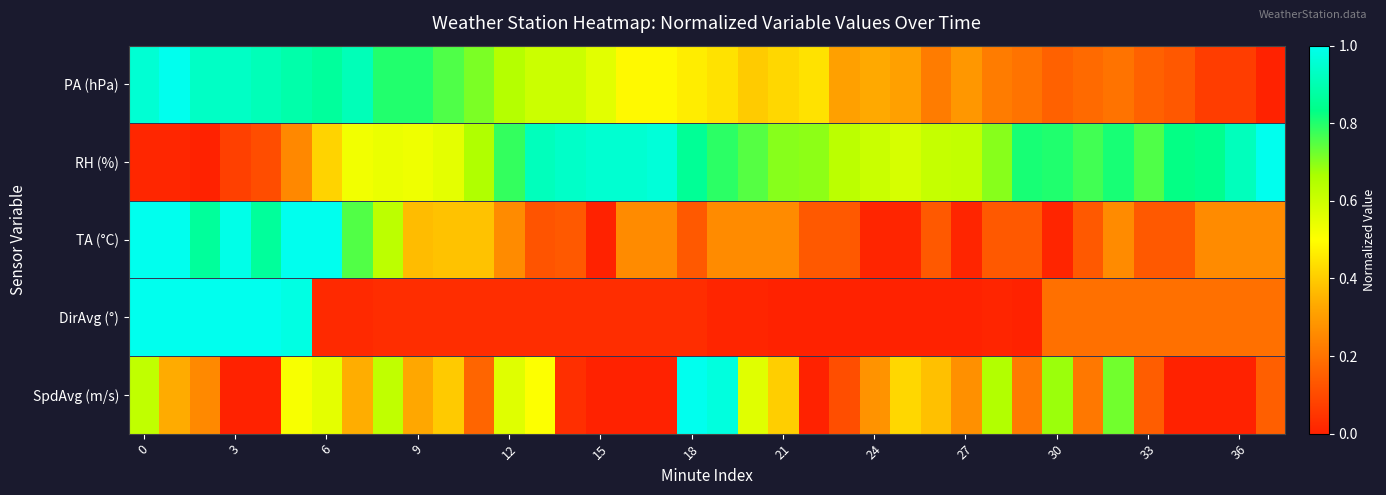

What is the maximum value shown in the chart?

1.0